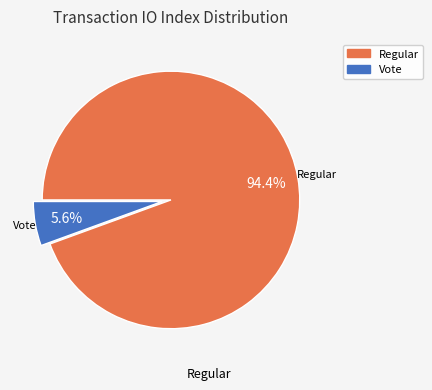

Is the sum of Regular and Vote greater than half?

Yes